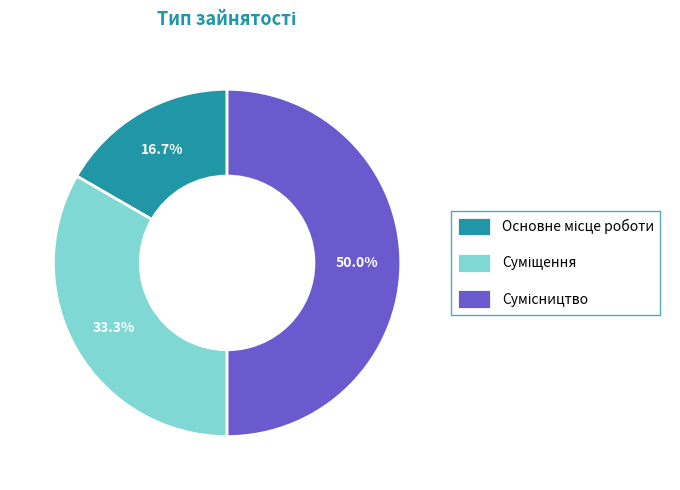

What is the largest slice in the pie chart?

Сумісництво